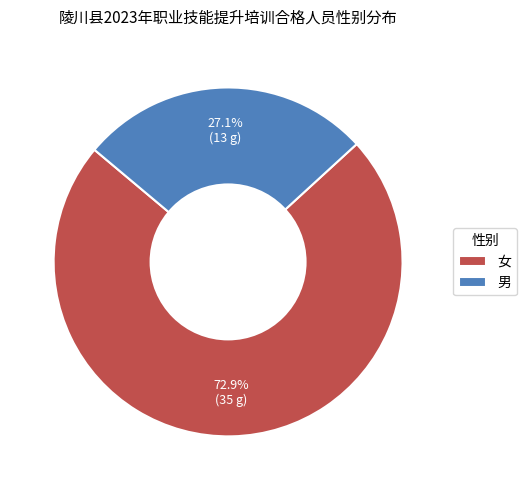

How many slices are in this pie chart?

2